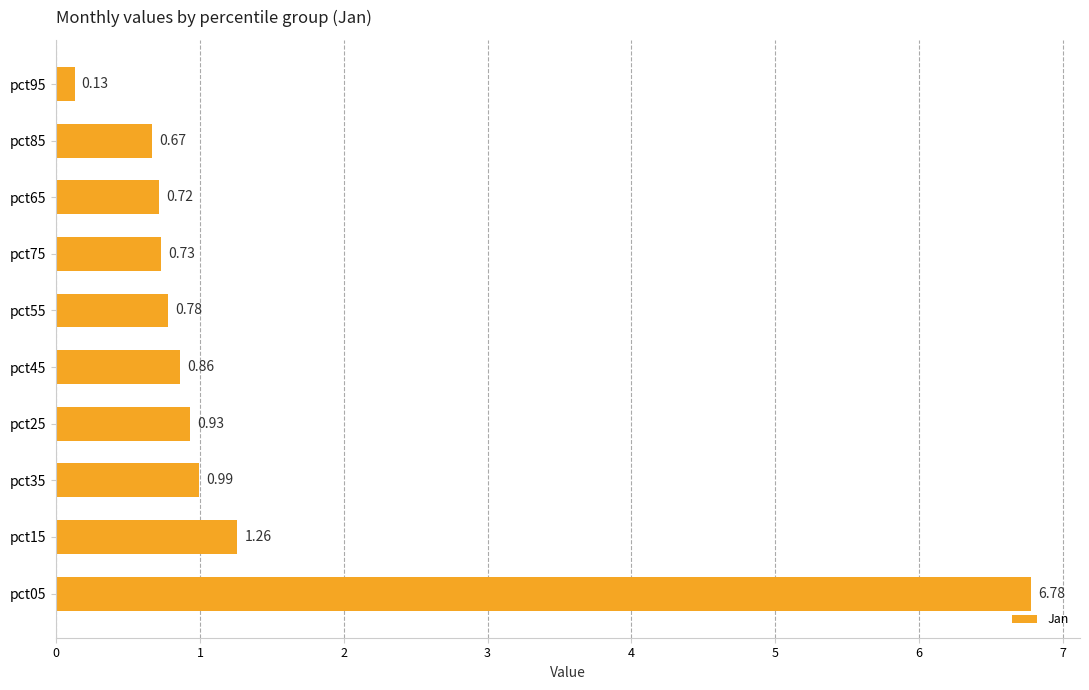

Between pct45 and pct15, which is larger?

pct15